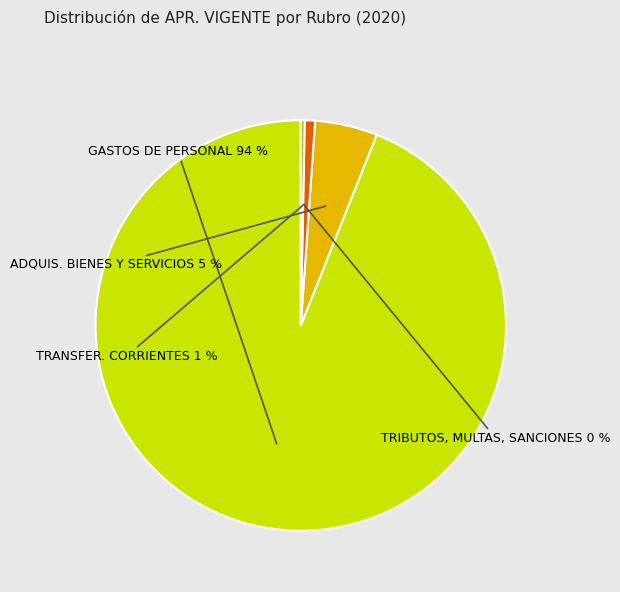

How many slices are in this pie chart?

4